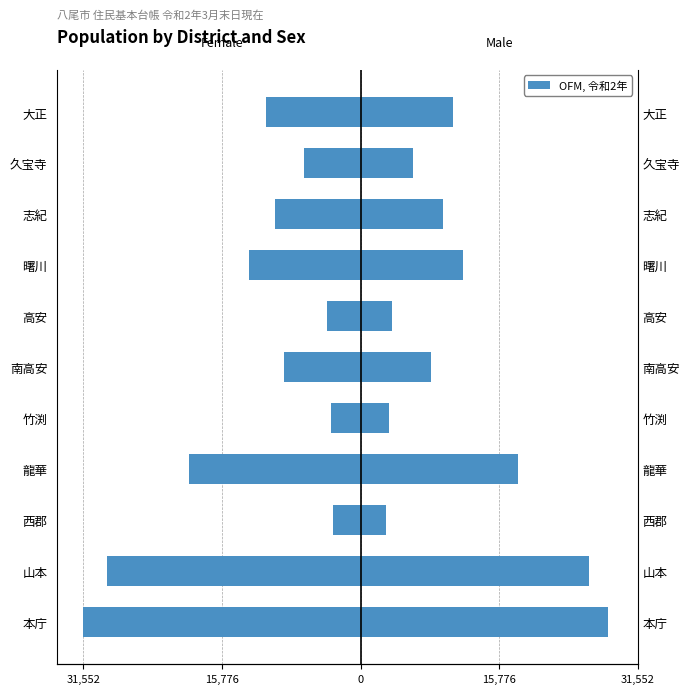

What is the maximum value for Female?

-3141